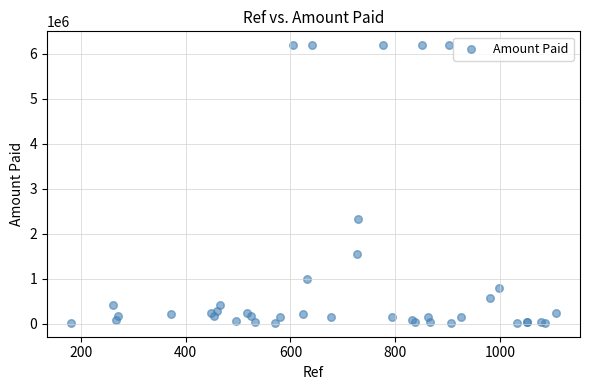

What Y value in the scatter plot is closest to 3108821?

2323750.0